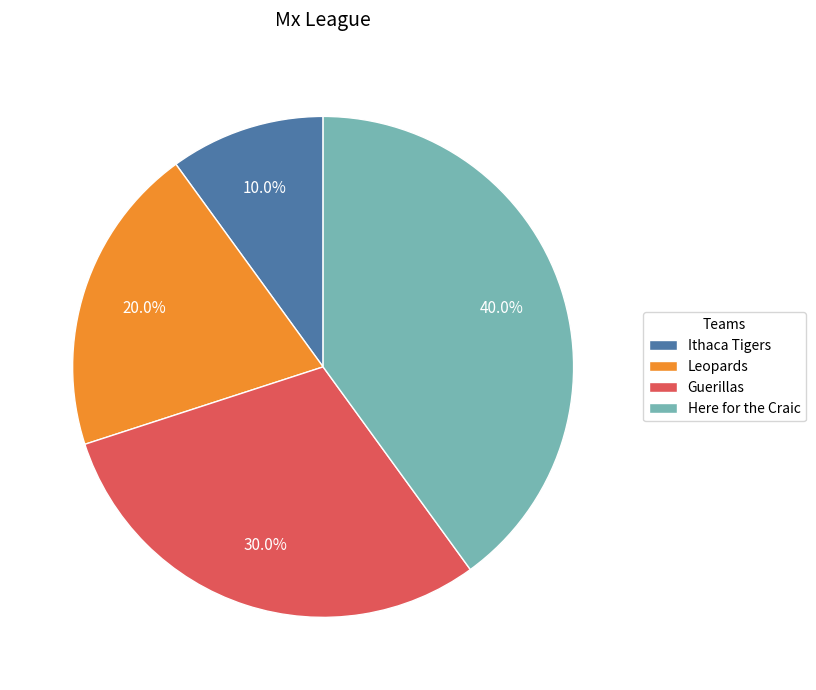

Does Here for the Craic represent more than half of the total?

No